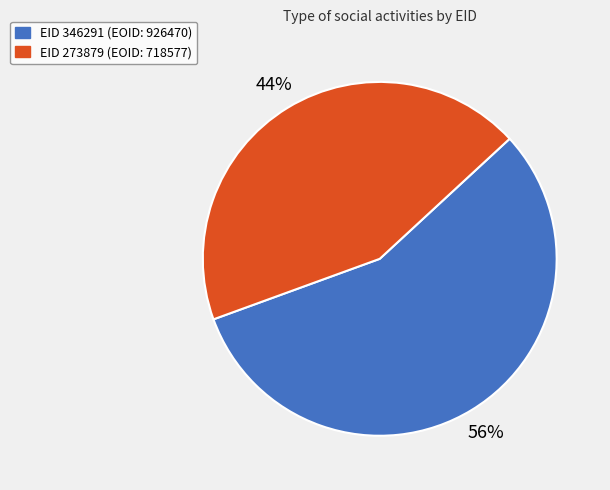

What is the smallest slice in the pie chart?

EID 273879 (EOID: 718577)